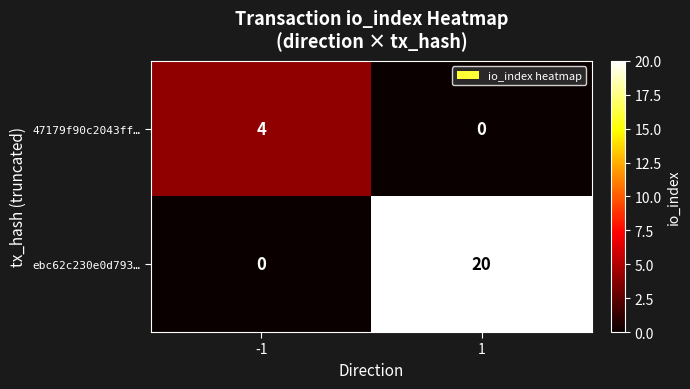

Rank the series by their average value, from lowest to highest.

47179f90c2043ff…, ebc62c230e0d793…